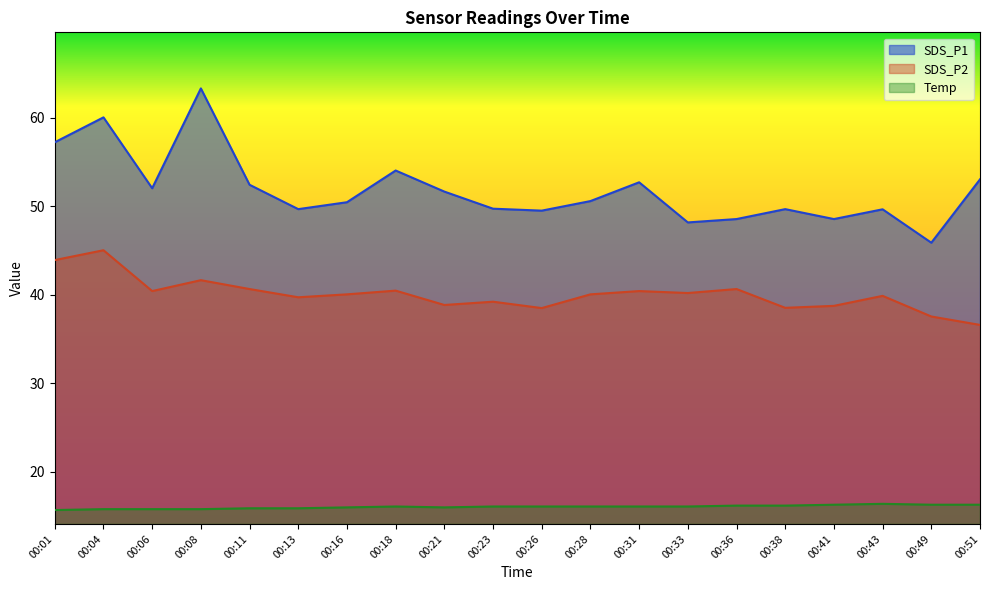

Does the chart have visible grid lines?

No